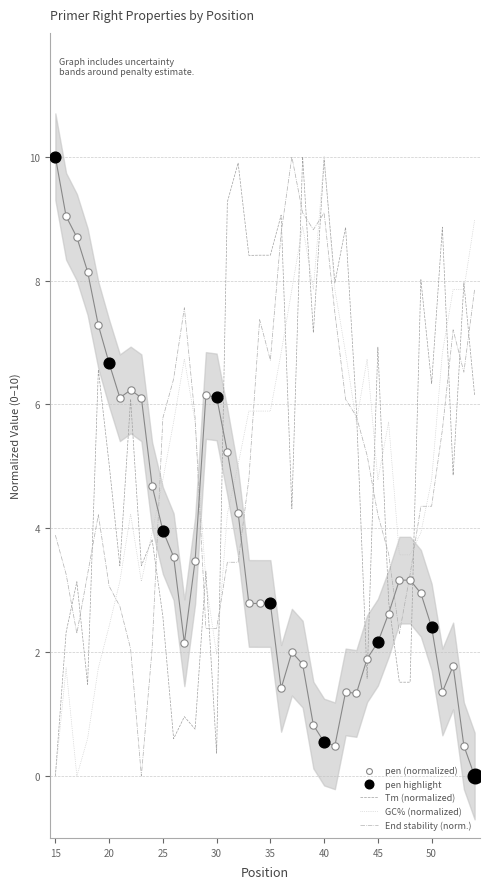

Which series has the widest spread of Y values?

pen